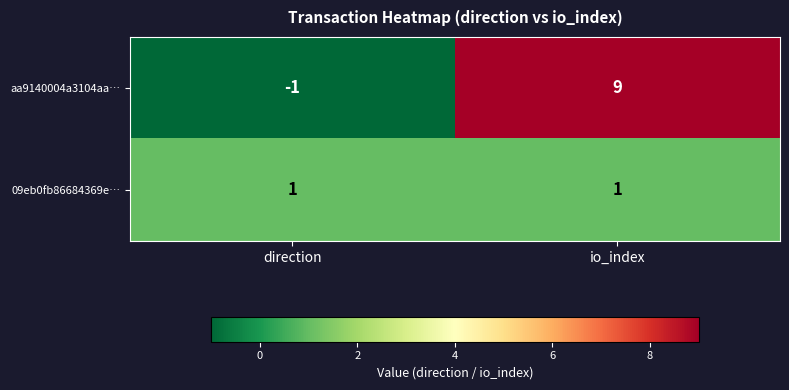

At which label does aa9140004a3104aa… reach its peak?

io_index